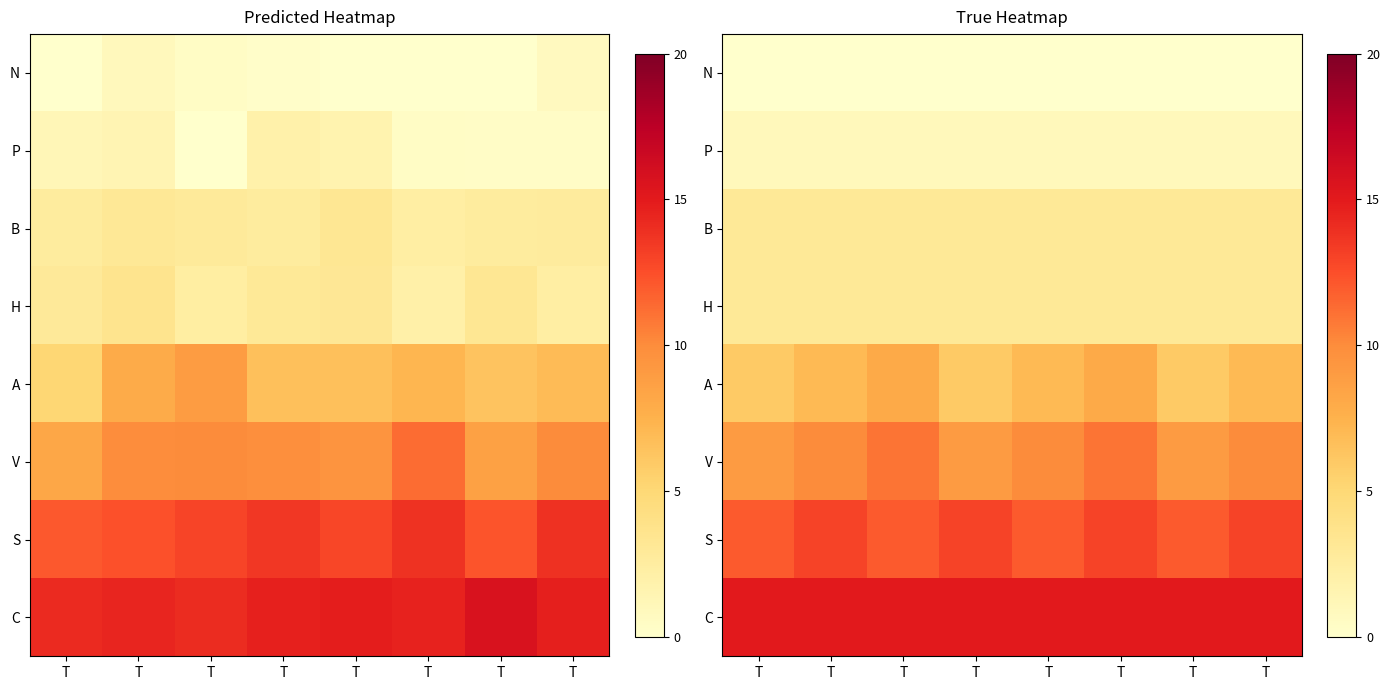

How many V values are between 9 and 11?

8